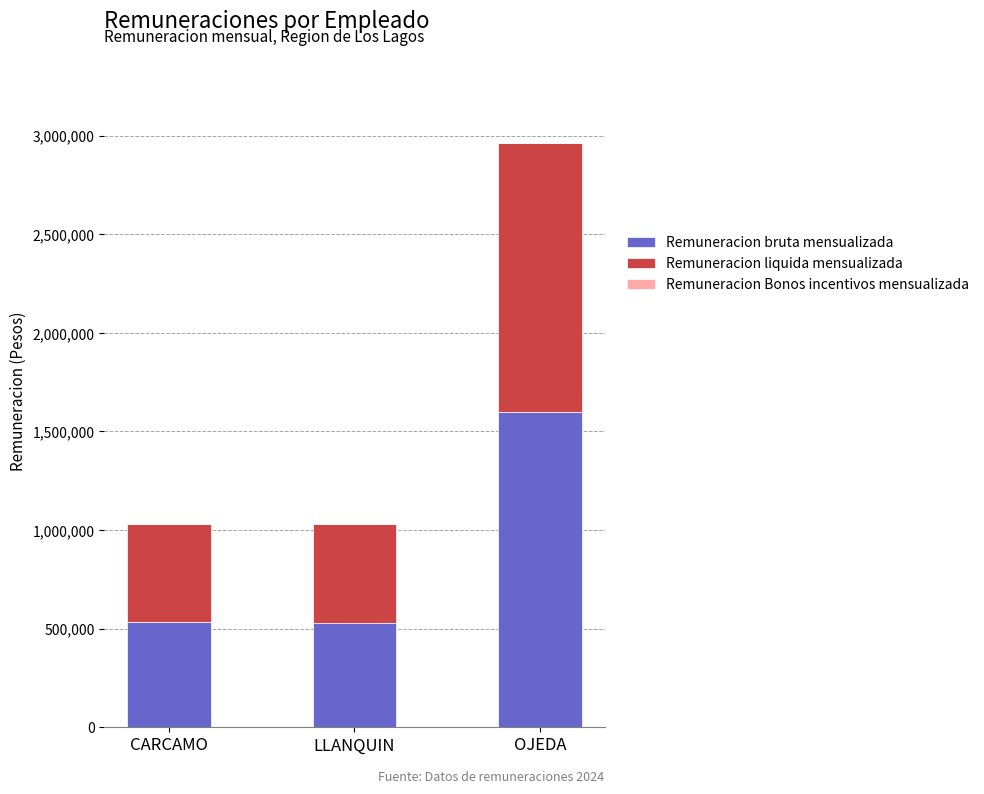

What is the maximum value for Remuneracion bruta mensualizada?

1600000